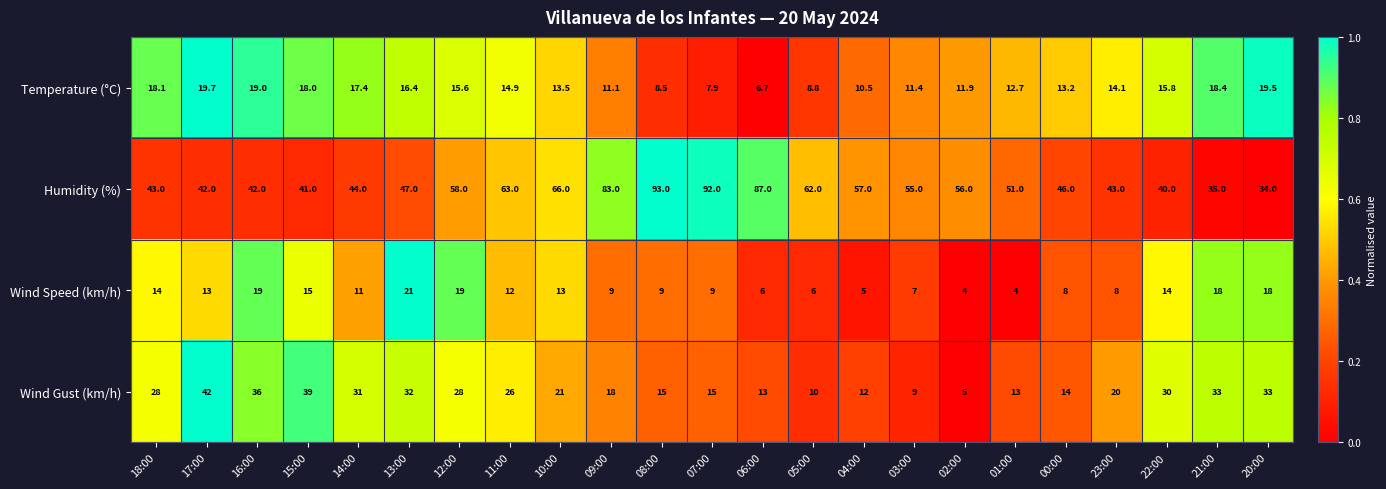

At which label does Wind Gust (km/h) first exceed 21?

18:00